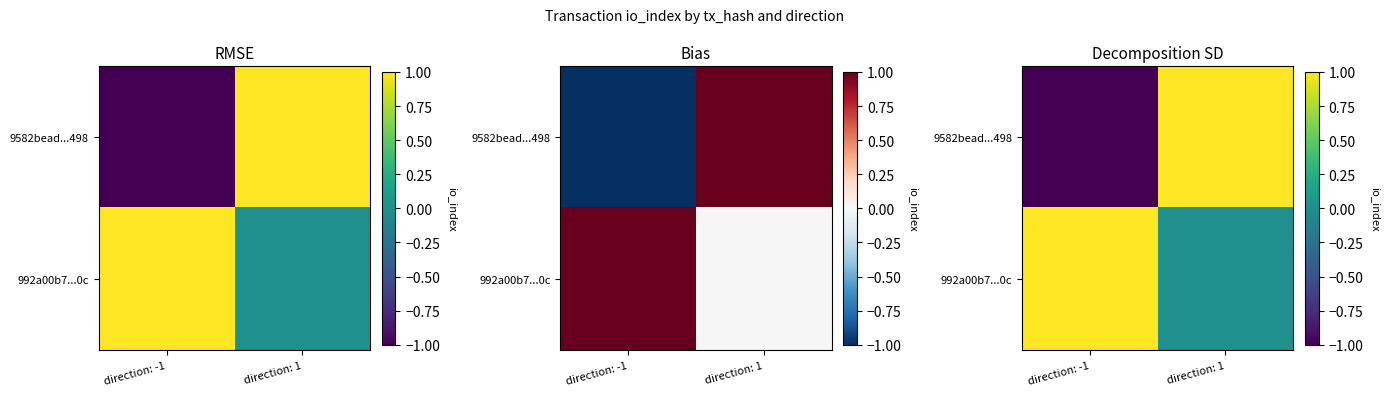

Rank the categories by 9582bead...498 value from highest to lowest.

direction: 1, direction: -1